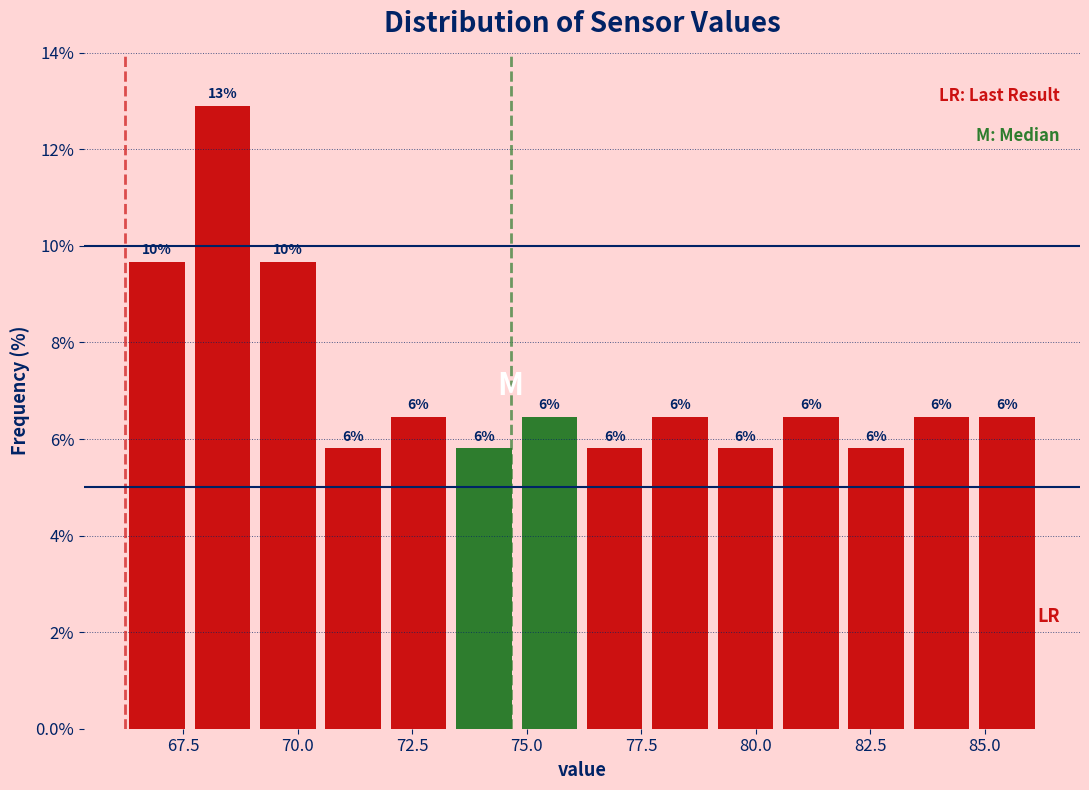

Read against the x-axis, roughly where is the centre of the tallest bar?

68.5